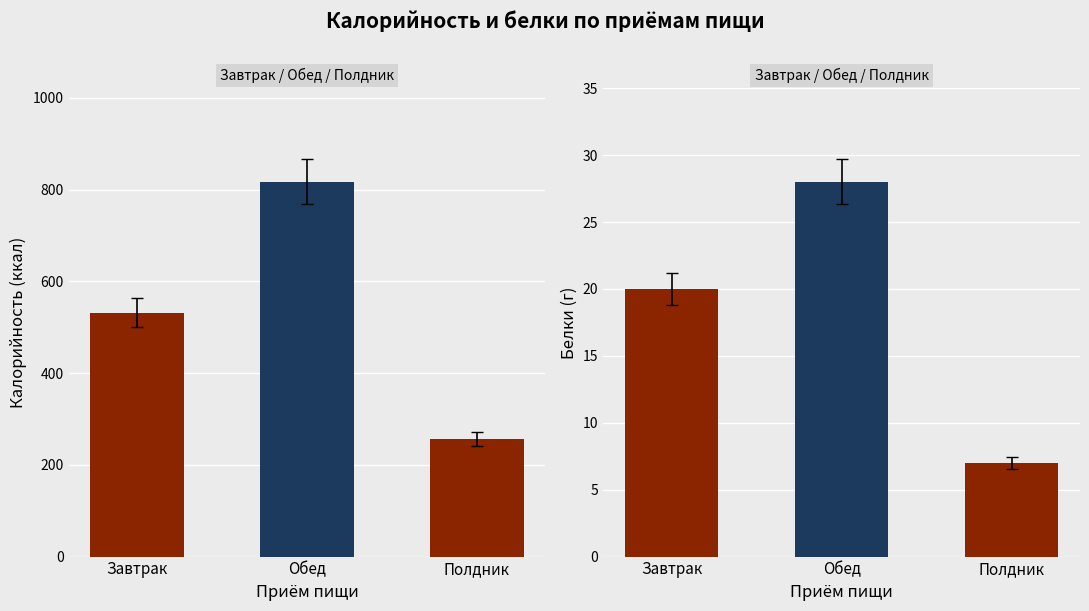

What is the value of the Калорийность bar at the 3rd from the left?

256